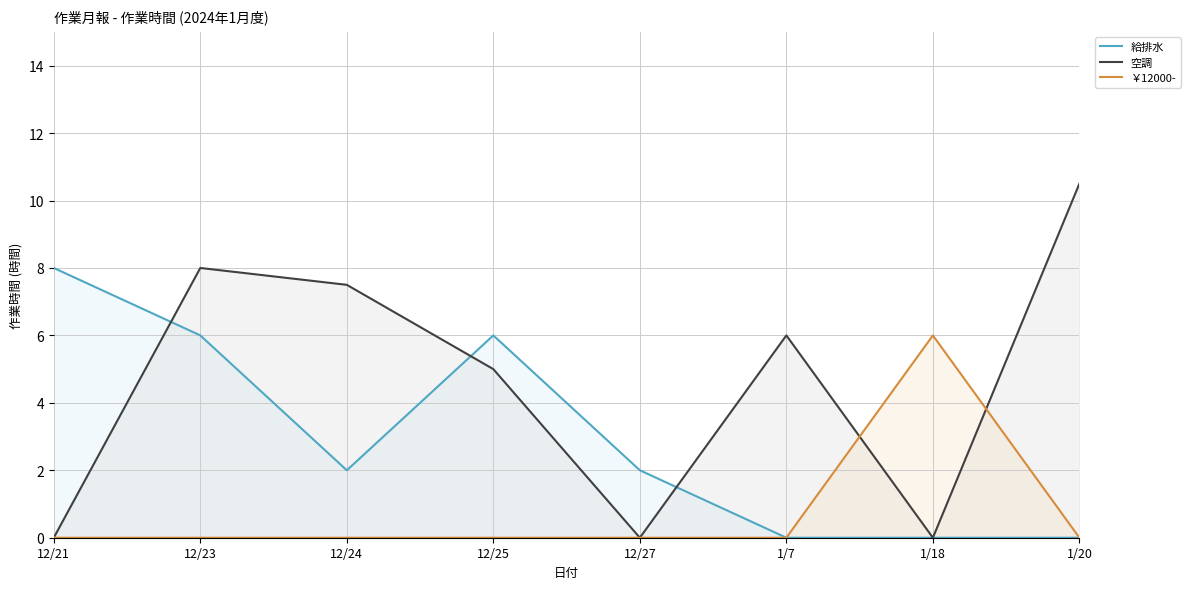

What are all the series names shown in the legend?

給排水, 空調, ￥12000-